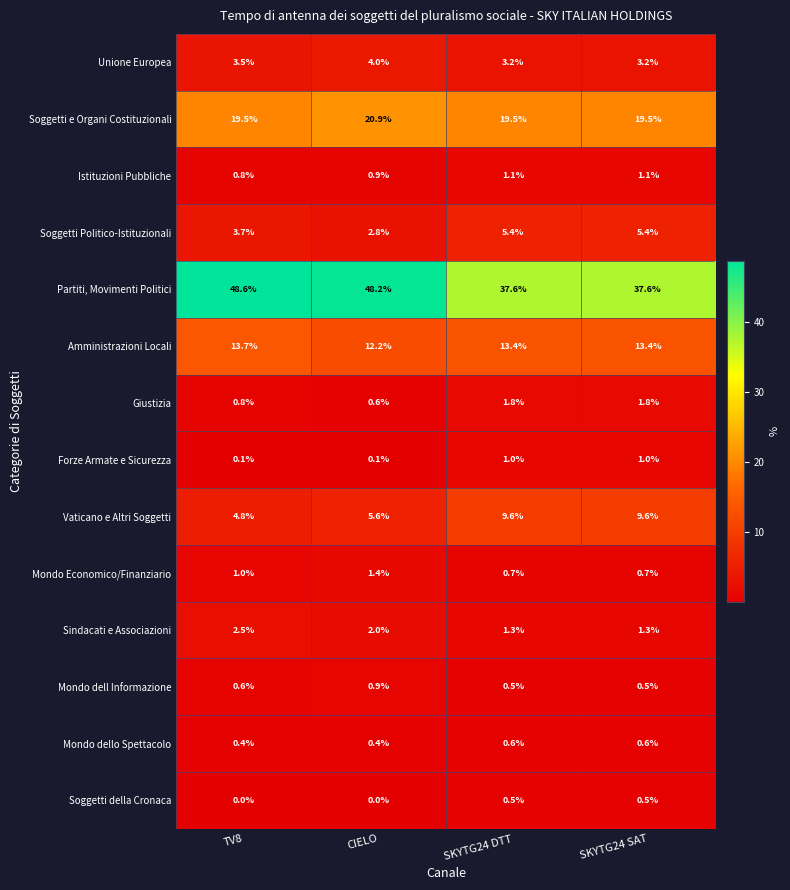

Is it true that Forze Armate e Sicurezza equals 1.0 at SKYTG24 DTT?

True